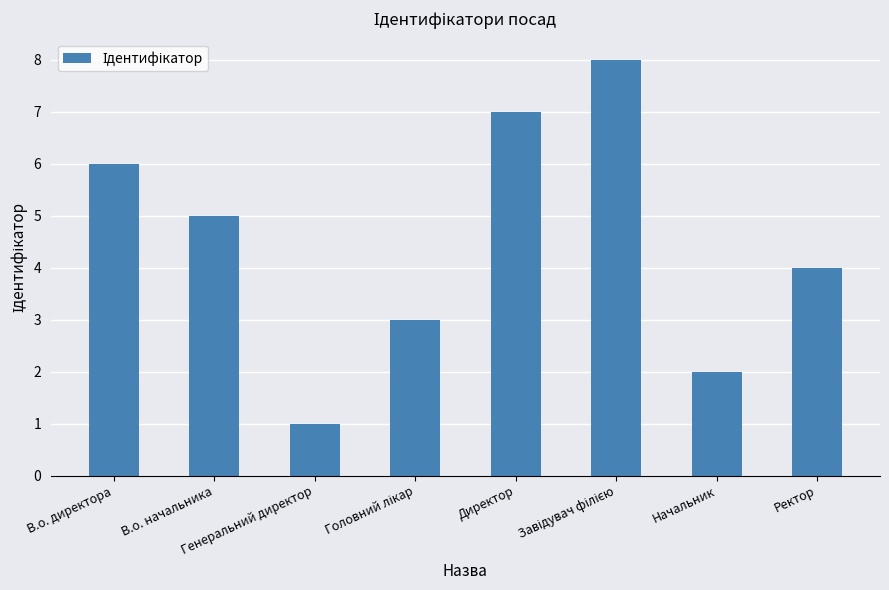

Reading right to left, transcribe all the data shown in this chart.

4	2	8	7	3	1	5	6